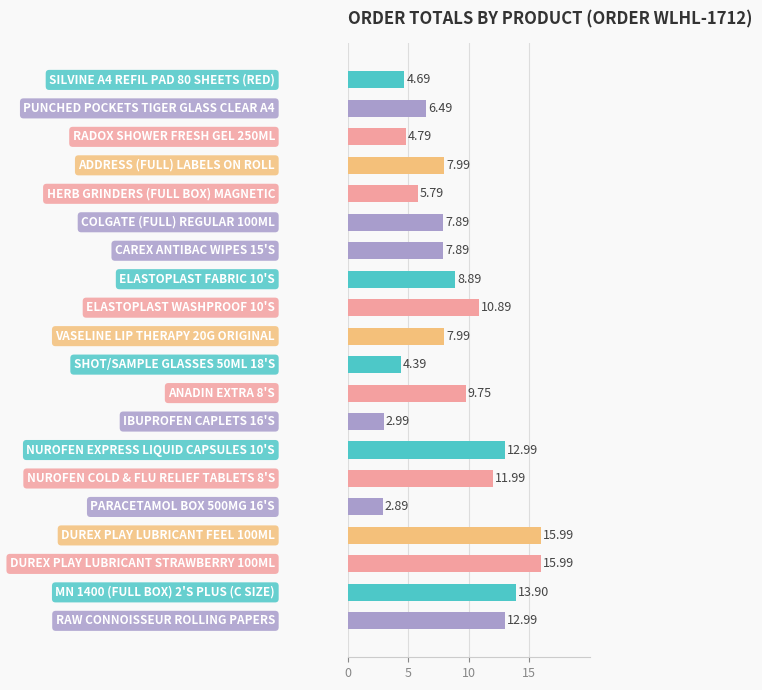

How many data points are above 7?

13